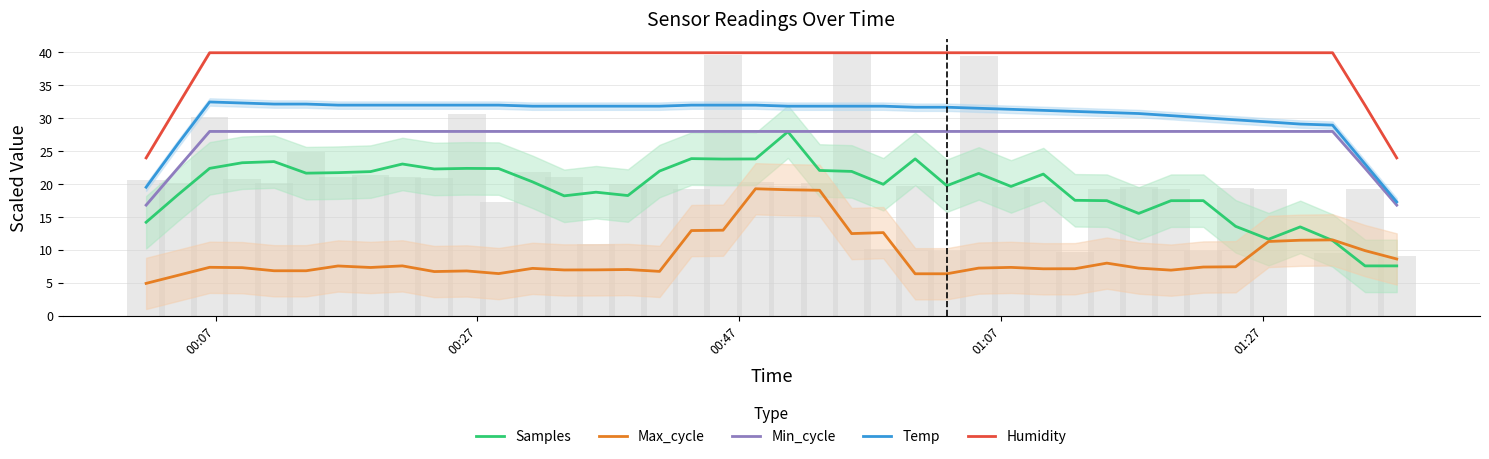

True or false: Samples has a value of 35.5 at 17.

False